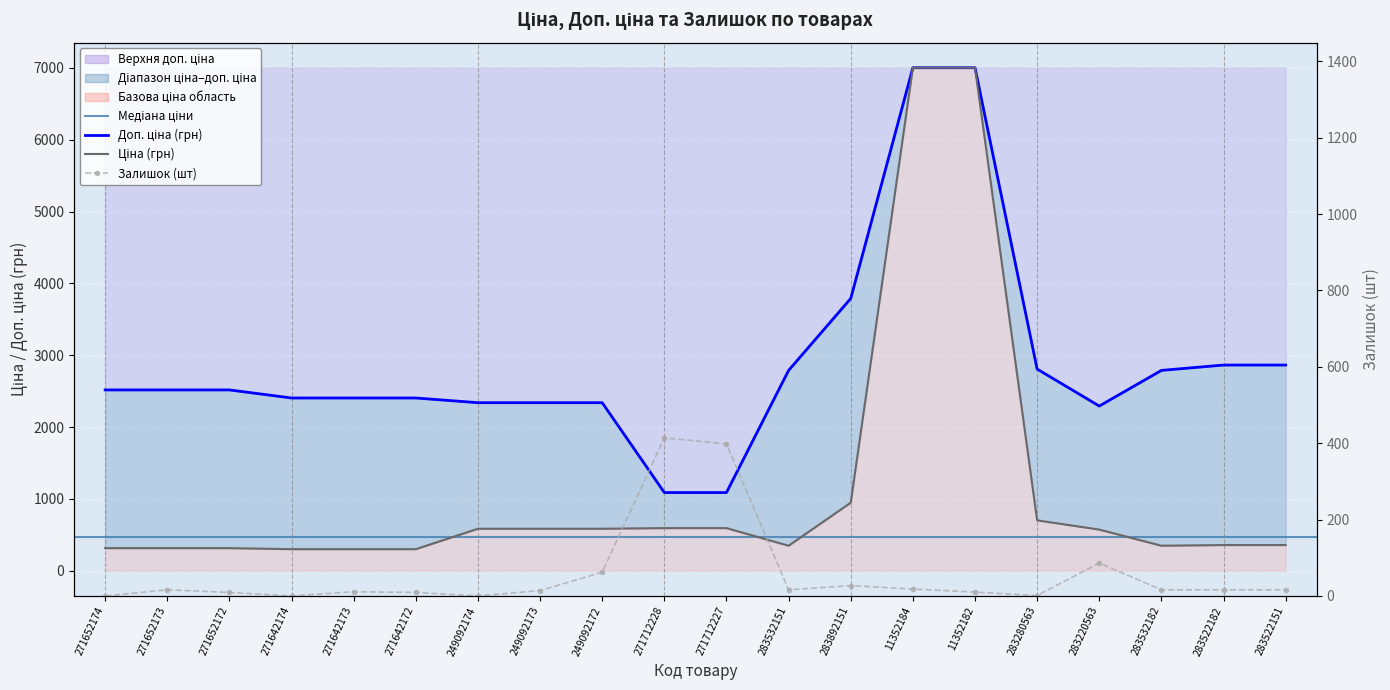

What is the label of the 10th point from the right?

271712227